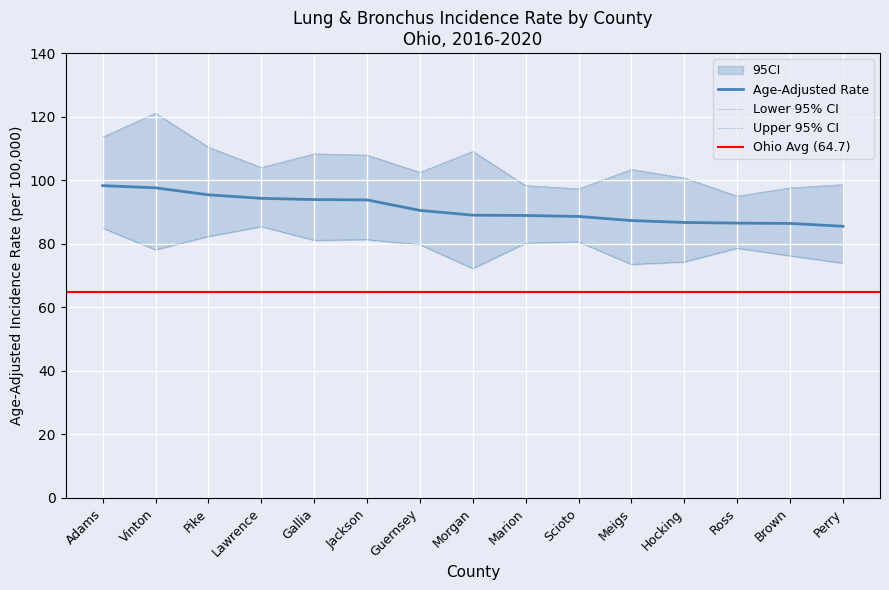

What is the minimum value shown in the chart?

72.2